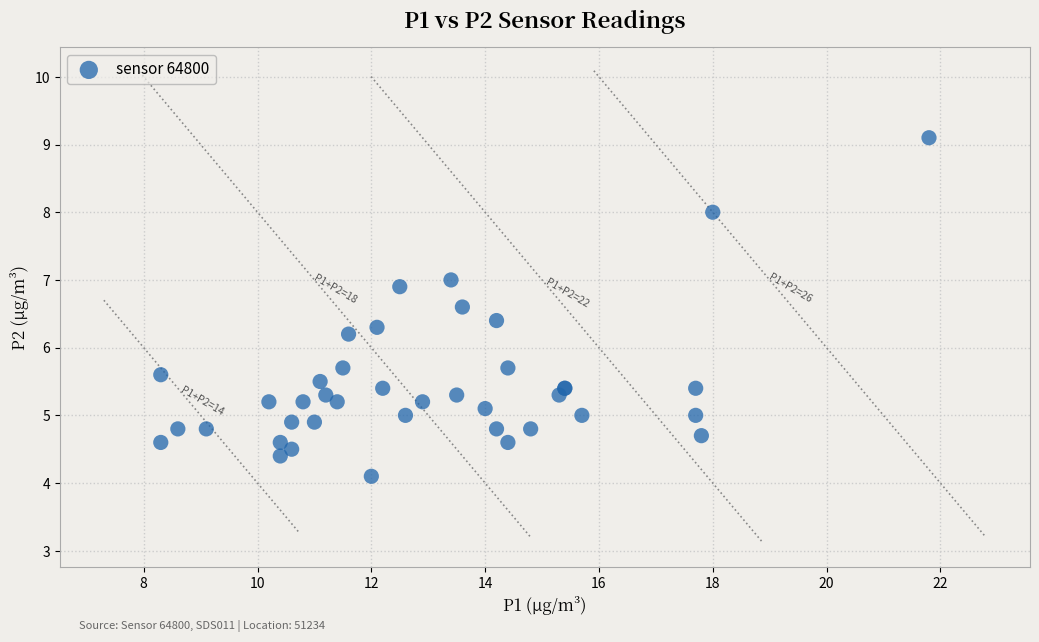

What Y value in the scatter plot is closest to 6?

6.2